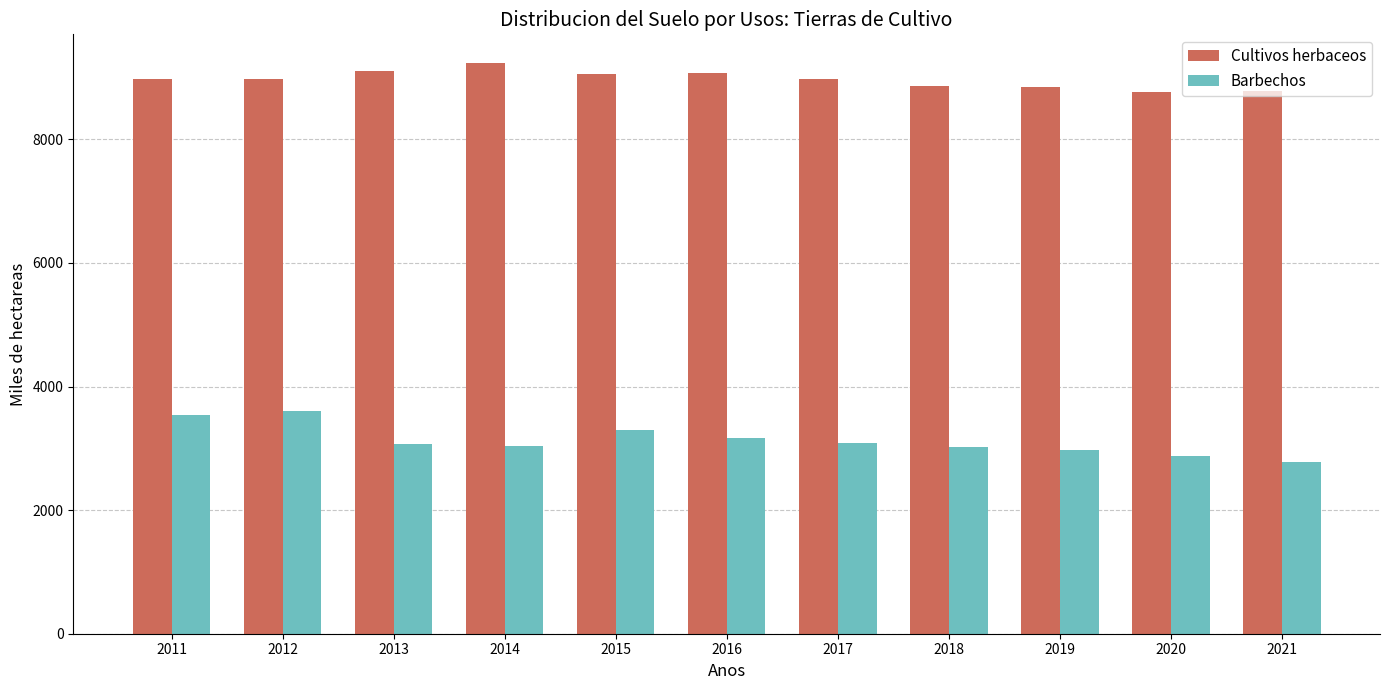

What are all the series names shown in the legend?

Cultivos herbaceos, Barbechos